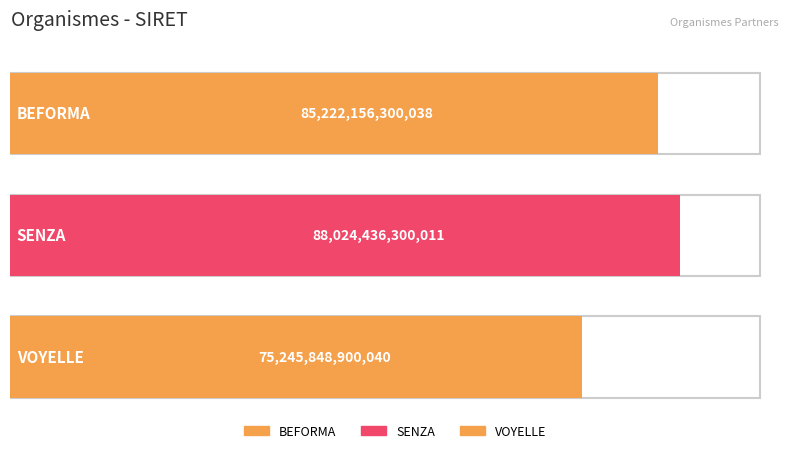

At which label is the value closest to 81635142600025?

BEFORMA